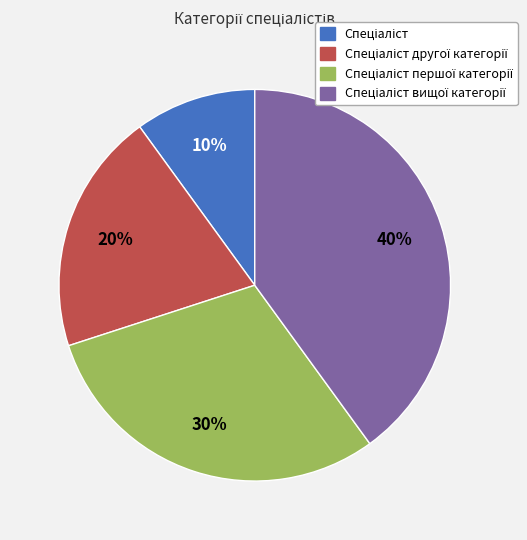

To the nearest percent, what is the average slice percentage?

25%